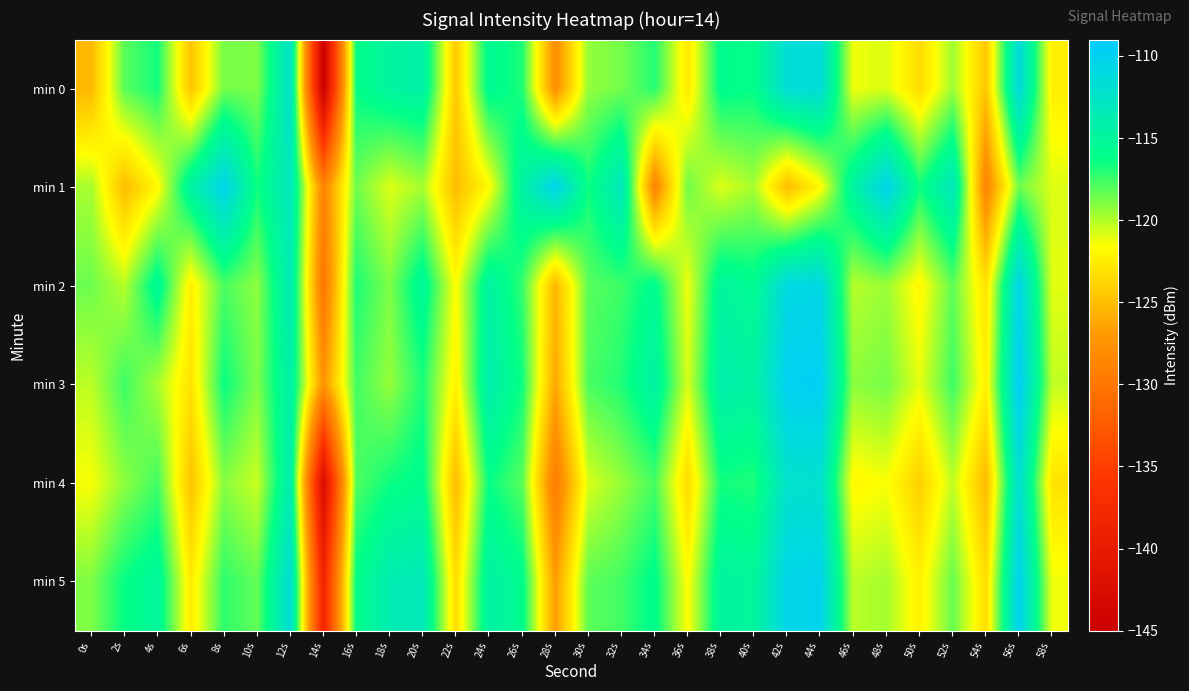

Reading left to right, transcribe all the data shown in this chart.

min 0: 0s=-125.4	2s=-118.1	4s=-116.6	6s=-124.7	8s=-118.7	10s=-118.9	12s=-112.3	14s=-145.0	16s=-116.3	18s=-114.8	20s=-114.4	22s=-124.5	24s=-115.5	26s=-116.9	28s=-127.9	30s=-119.3	32s=-118.7	34s=-117.0	36s=-122.8	38s=-115.9	40s=-116.2	42s=-111.5	44s=-111.3	46s=-121.3	48s=-120.8	50s=-123.5	52s=-119.6	54s=-124.6	56s=-111.1	58s=-122.4
min 1: 0s=-119.8	2s=-125.1	4s=-121.9	6s=-114.6	8s=-110.2	10s=-116.5	12s=-113.0	14s=-128.8	16s=-118.5	18s=-120.9	20s=-119.8	22s=-125.1	24s=-121.9	26s=-114.6	28s=-110.2	30s=-116.5	32s=-113.0	34s=-128.8	36s=-118.5	38s=-120.9	40s=-119.8	42s=-125.1	44s=-121.9	46s=-114.6	48s=-110.2	50s=-116.5	52s=-113.0	54s=-128.8	56s=-118.5	58s=-120.9
min 2: 0s=-118.5	2s=-120.1	4s=-115.3	6s=-122.4	8s=-117.8	10s=-119.2	12s=-113.5	14s=-130.1	16s=-116.8	18s=-118.9	20s=-115.2	22s=-121.7	24s=-114.6	26s=-117.3	28s=-125.4	30s=-118.1	32s=-117.5	34s=-115.8	36s=-121.3	38s=-114.9	40s=-115.7	42s=-110.8	44s=-110.6	46s=-120.1	48s=-119.5	50s=-122.0	52s=-118.2	54s=-123.1	56s=-110.4	58s=-121.0
min 3: 0s=-120.2	2s=-117.5	4s=-119.8	6s=-123.1	8s=-116.4	10s=-118.9	12s=-114.2	14s=-127.5	16s=-117.6	18s=-119.4	20s=-116.8	22s=-122.3	24s=-113.9	26s=-116.5	28s=-126.2	30s=-117.8	32s=-116.9	34s=-114.5	36s=-120.8	38s=-114.1	40s=-114.6	42s=-109.9	44s=-109.7	46s=-119.2	48s=-118.7	50s=-121.1	52s=-117.5	54s=-122.4	56s=-109.5	58s=-120.3
min 4: 0s=-121.5	2s=-119.2	4s=-117.6	6s=-124.8	8s=-119.1	10s=-120.5	12s=-113.8	14s=-142.7	16s=-117.9	18s=-116.5	20s=-115.9	22s=-125.2	24s=-116.3	26s=-118.1	28s=-129.6	30s=-120.8	32s=-119.4	34s=-117.7	36s=-123.5	38s=-116.6	40s=-116.9	42s=-112.2	44s=-112.0	46s=-122.0	48s=-121.5	50s=-124.1	52s=-120.3	54s=-125.3	56s=-111.8	58s=-123.1
min 5: 0s=-118.9	2s=-116.3	4s=-115.1	6s=-122.6	8s=-117.2	10s=-118.3	12s=-111.6	14s=-138.4	16s=-116.1	18s=-113.7	20s=-113.3	22s=-123.4	24s=-114.5	26s=-115.8	28s=-126.8	30s=-118.2	32s=-117.6	34s=-115.9	36s=-121.7	38s=-114.8	40s=-115.1	42s=-110.4	44s=-110.2	46s=-120.2	48s=-119.7	50s=-122.3	52s=-118.4	54s=-123.4	56s=-110.0	58s=-121.3